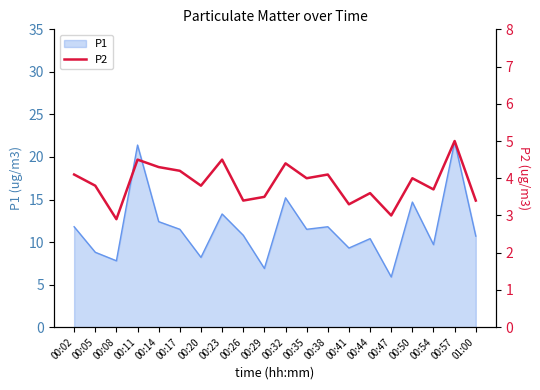

What is the label of the 16th point from the right?

00:14